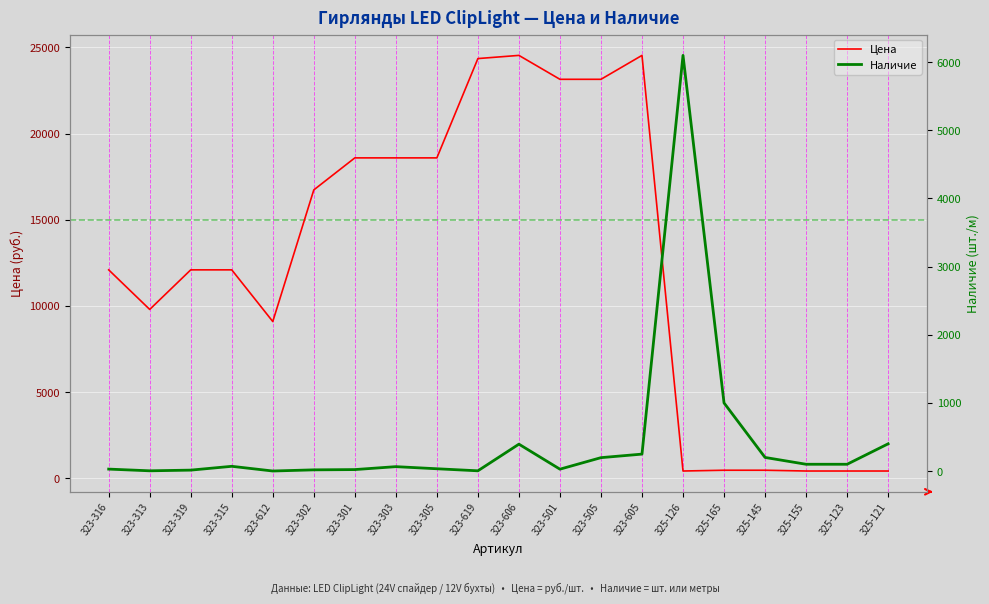

Rank the series by their average value, from lowest to highest.

Наличие, Цена